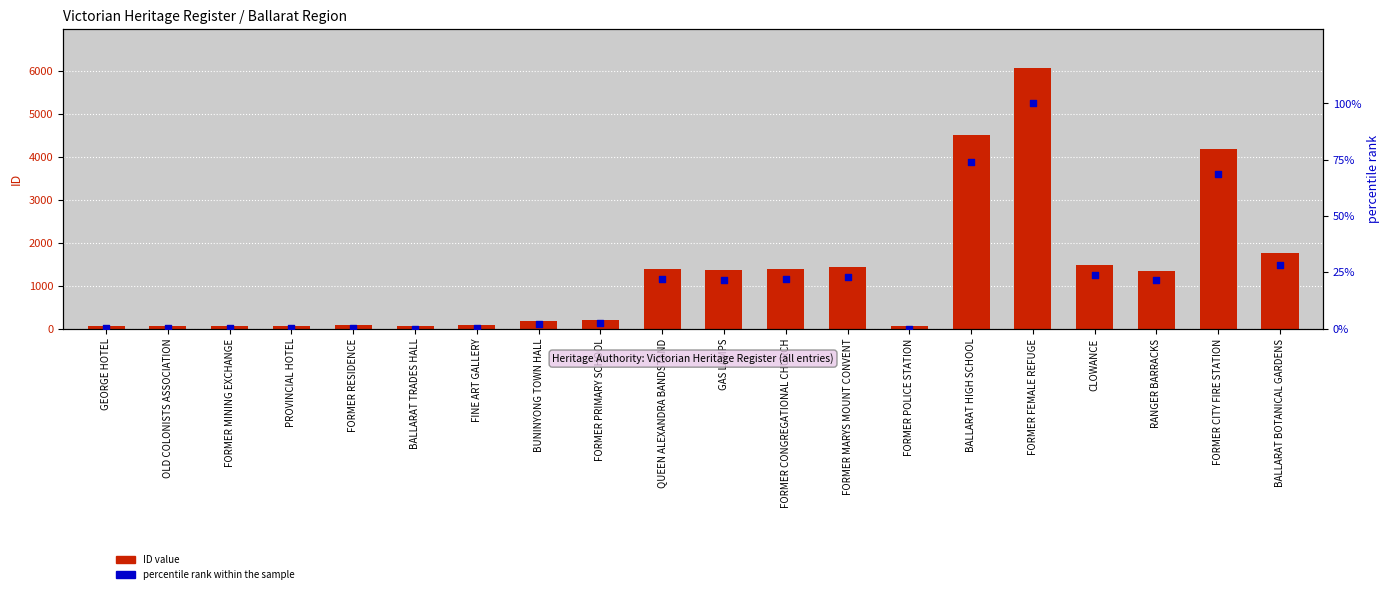

What are all the series names shown in the legend?

ID value, percentile rank within the sample